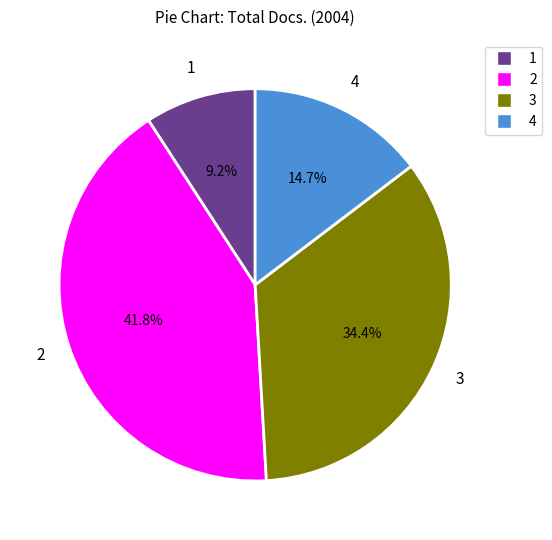

Which has a higher value, 1 or 3?

3